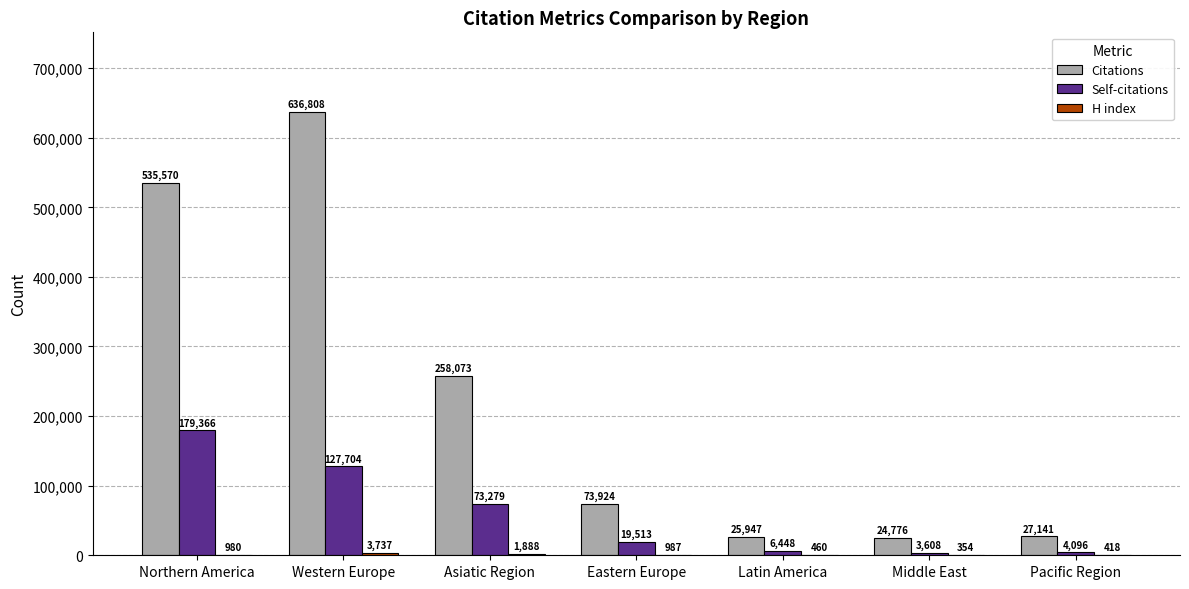

Between Latin America and Middle East, which series saw the biggest shift?

Self-citations